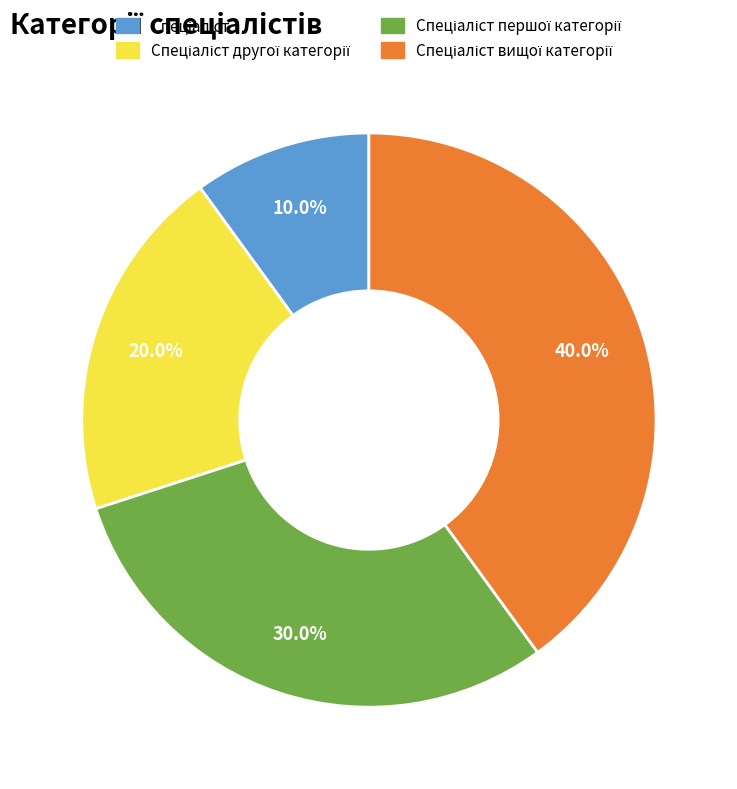

Is there a majority slice in this chart?

No